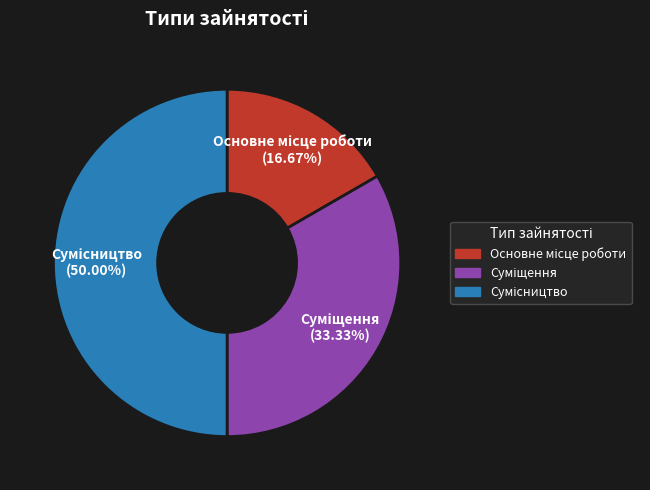

Which has a higher value, Сумісництво or Основне місце роботи?

Сумісництво